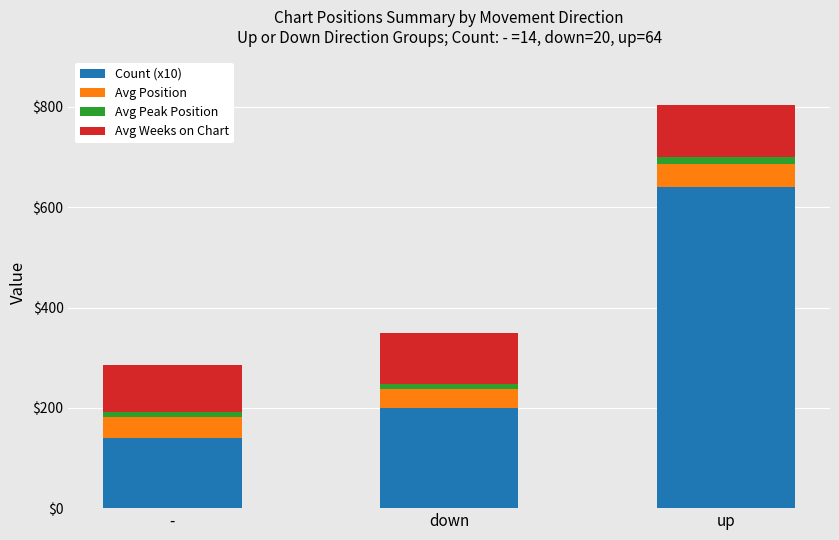

What is the total value across all series at up?

804